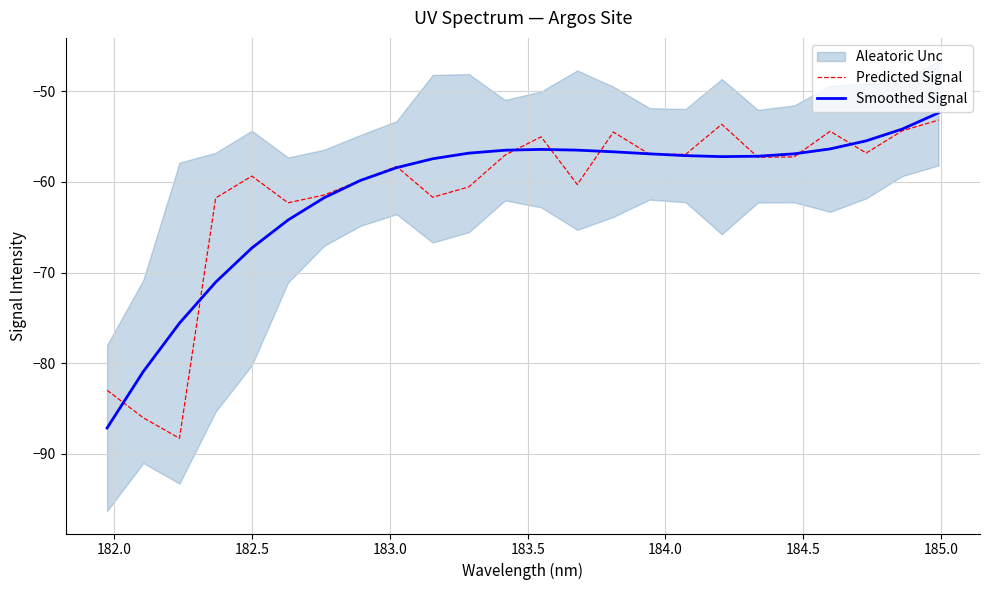

What is the minimum value for Predicted Signal?

-88.3